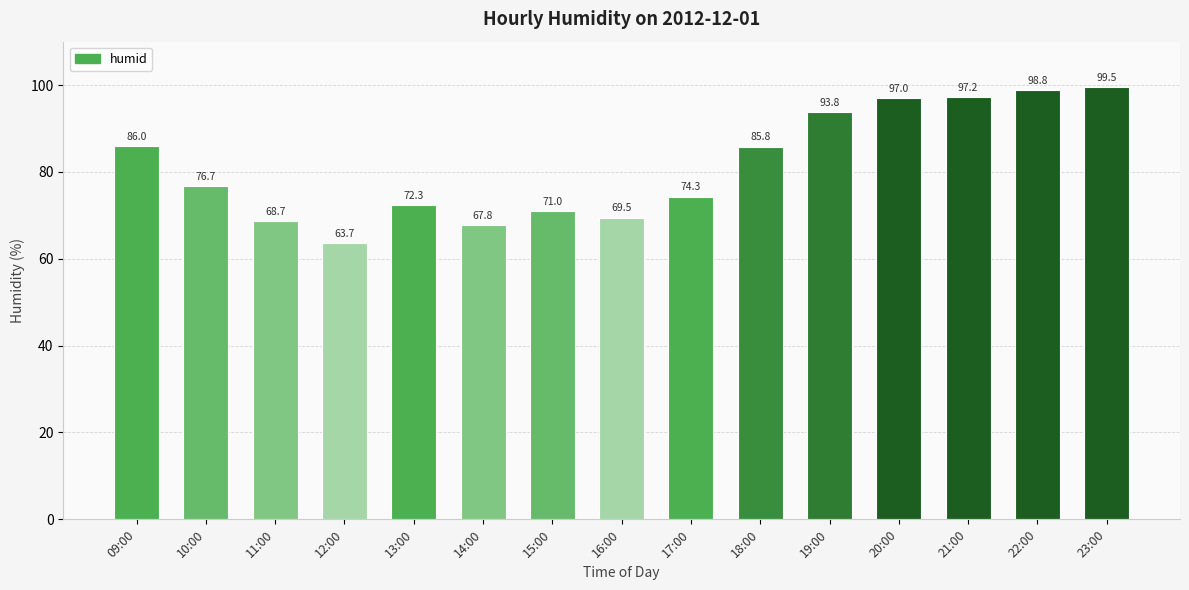

What is the average value?

81.5